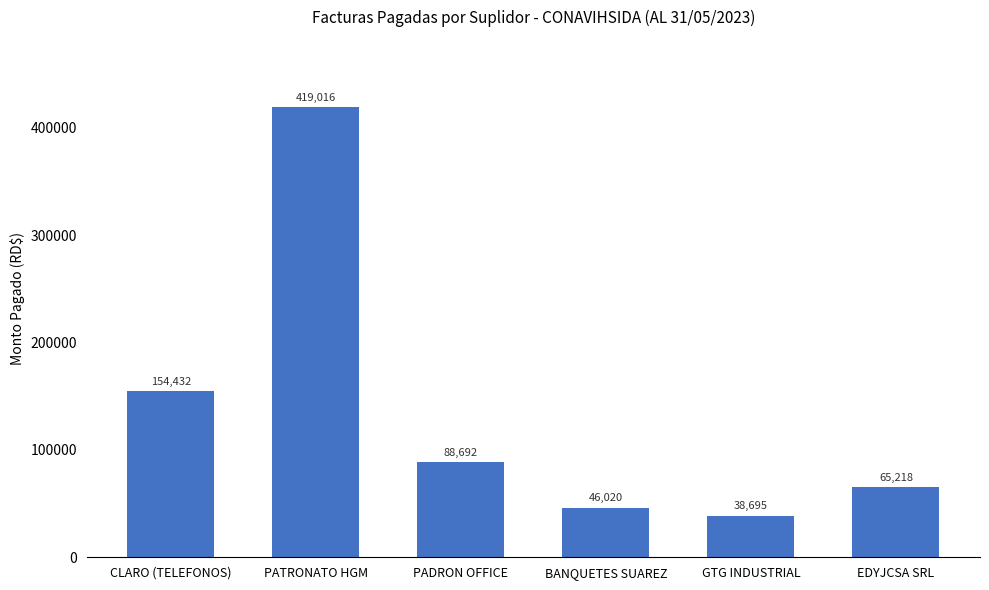

Is it true that the value at PATRONATO HGM is 419015.8?

True